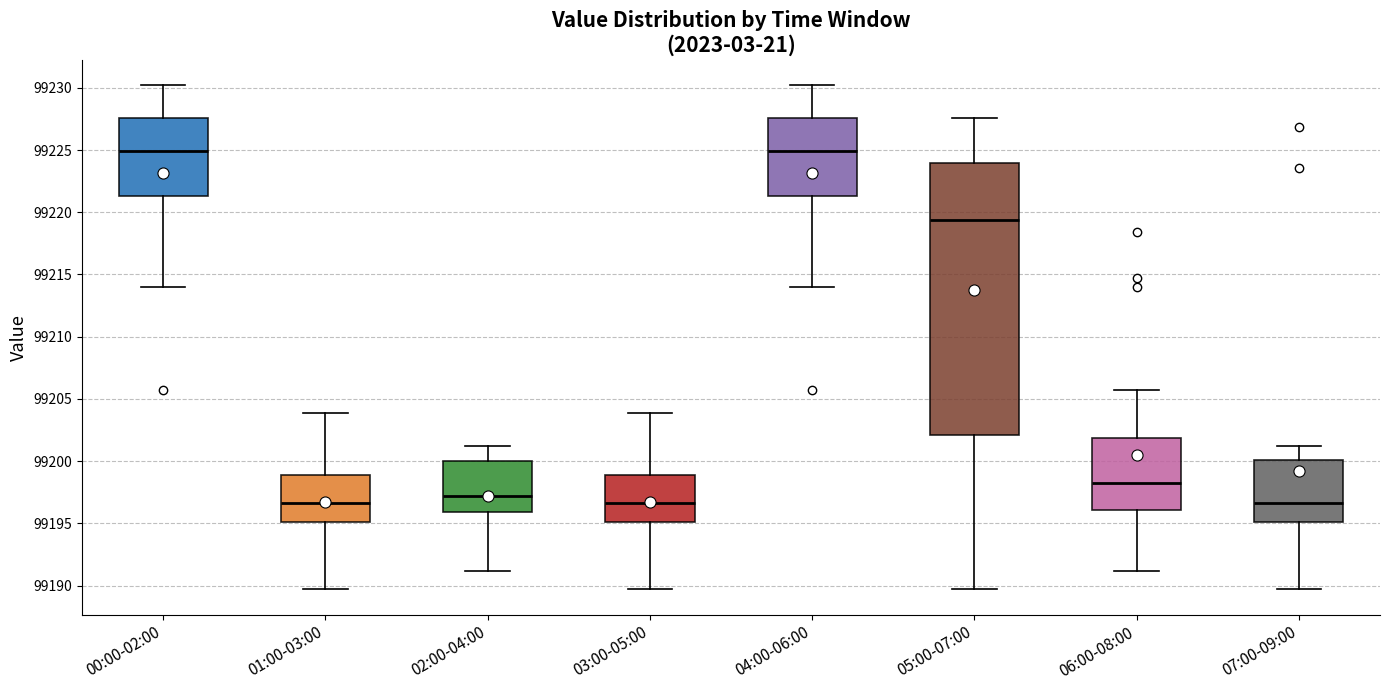

Reading left to right, read every box against the y-axis: the position of its median line, the range the box covers, and the ends of its whiskers. The values are not printed on the chart, so give them approximately, as read against the axis.

00:00-02:00: median 99225.0, box 99221.5 to 99227.5, whiskers 99214.0 to 99230.0
01:00-03:00: median 99196.5, box 99195.0 to 99199.0, whiskers 99189.5 to 99204.0
02:00-04:00: median 99197.0, box 99196.0 to 99200.0, whiskers 99191.0 to 99201.0
03:00-05:00: median 99196.5, box 99195.0 to 99199.0, whiskers 99189.5 to 99204.0
04:00-06:00: median 99225.0, box 99221.5 to 99227.5, whiskers 99214.0 to 99230.0
05:00-07:00: median 99219.5, box 99202.0 to 99224.0, whiskers 99189.5 to 99227.5
06:00-08:00: median 99198.5, box 99196.0 to 99202.0, whiskers 99191.0 to 99206.0
07:00-09:00: median 99196.5, box 99195.0 to 99200.0, whiskers 99189.5 to 99201.0